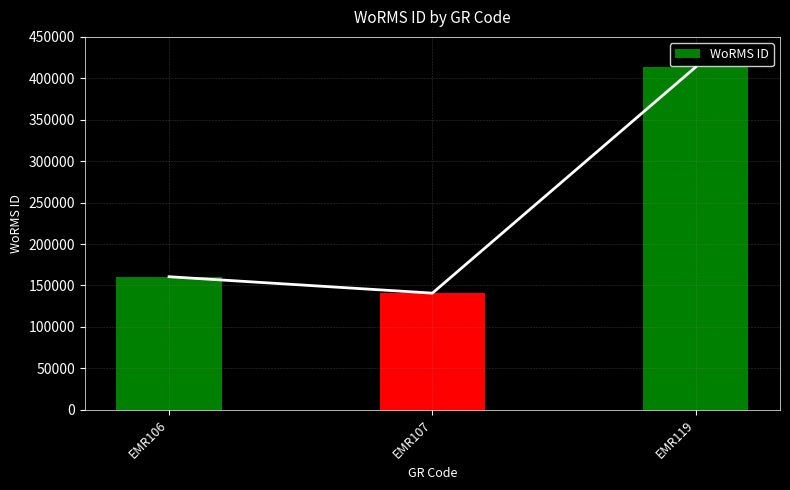

Reading left to right, list all the values displayed in this chart.

EMR106=160539	EMR107=140735	EMR119=413641